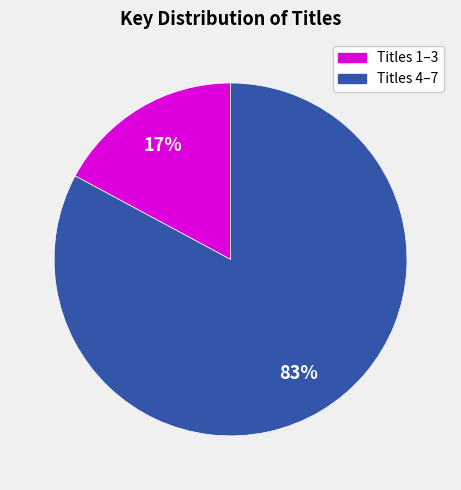

How many slices are in this pie chart?

2